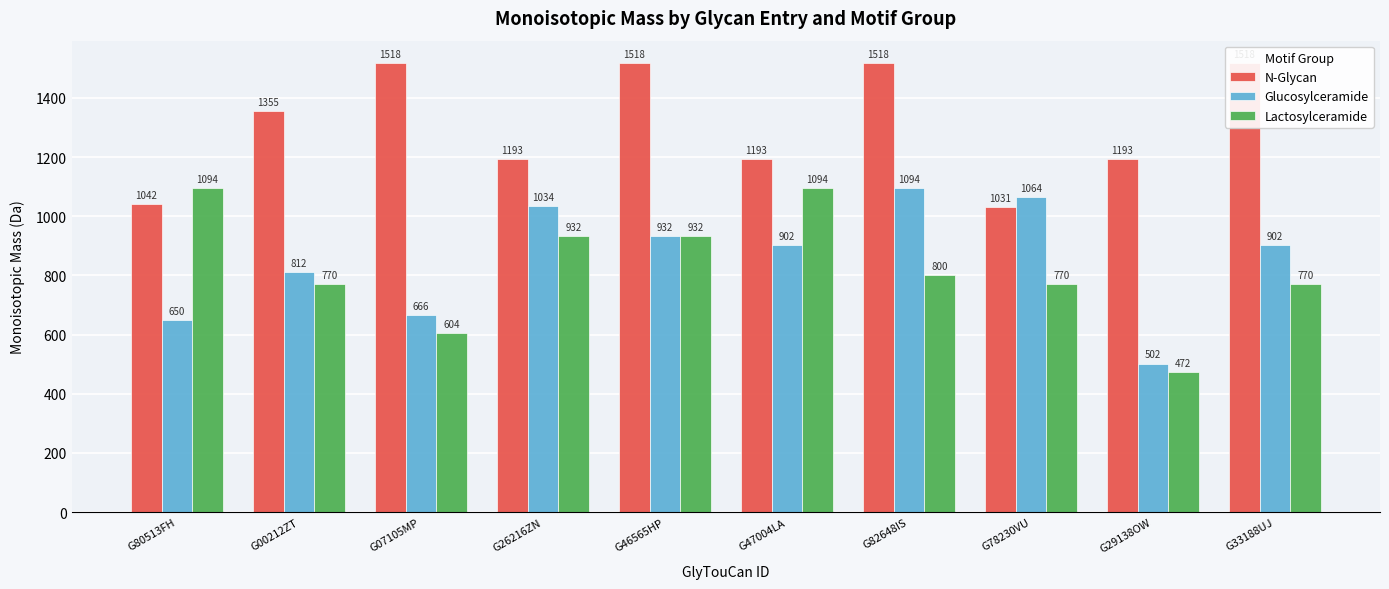

What is the lowest value of the Lactosylceramide series?

472.2